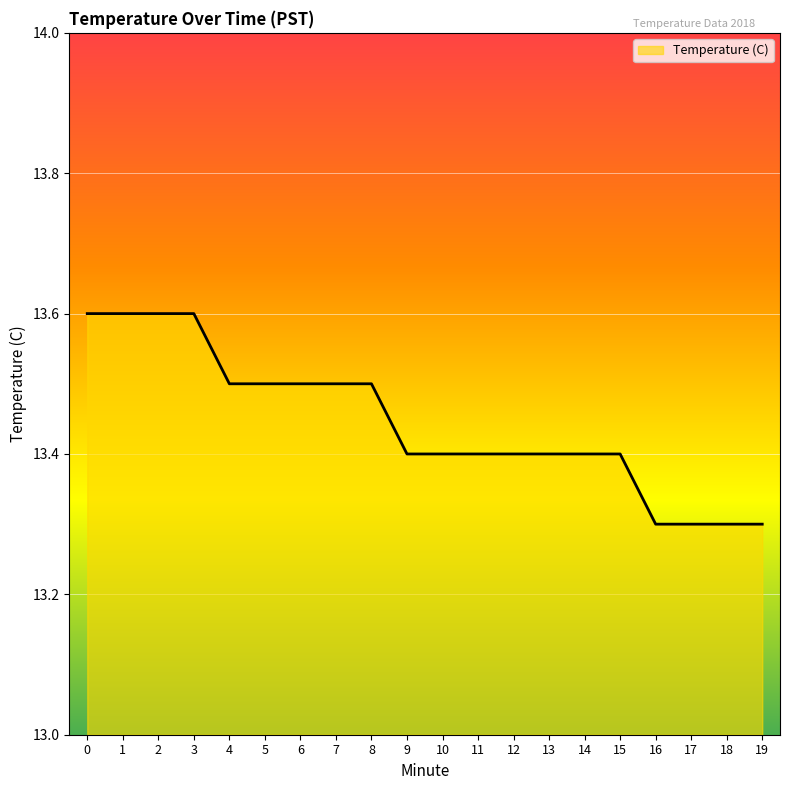

The value at 14 is 17.9. True or false?

False